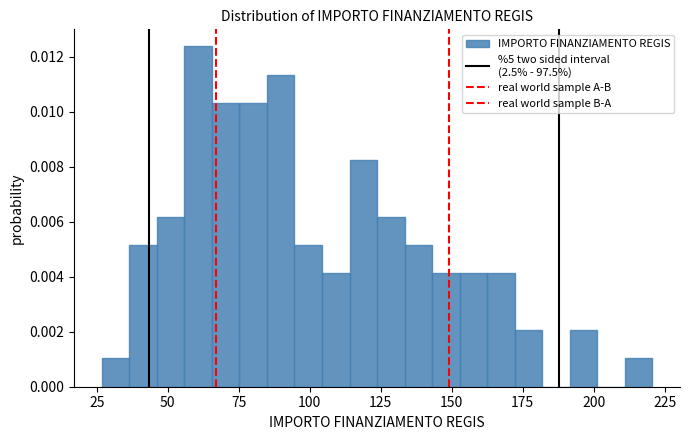

Read against the x-axis, roughly where is the centre of the tallest bar?

60